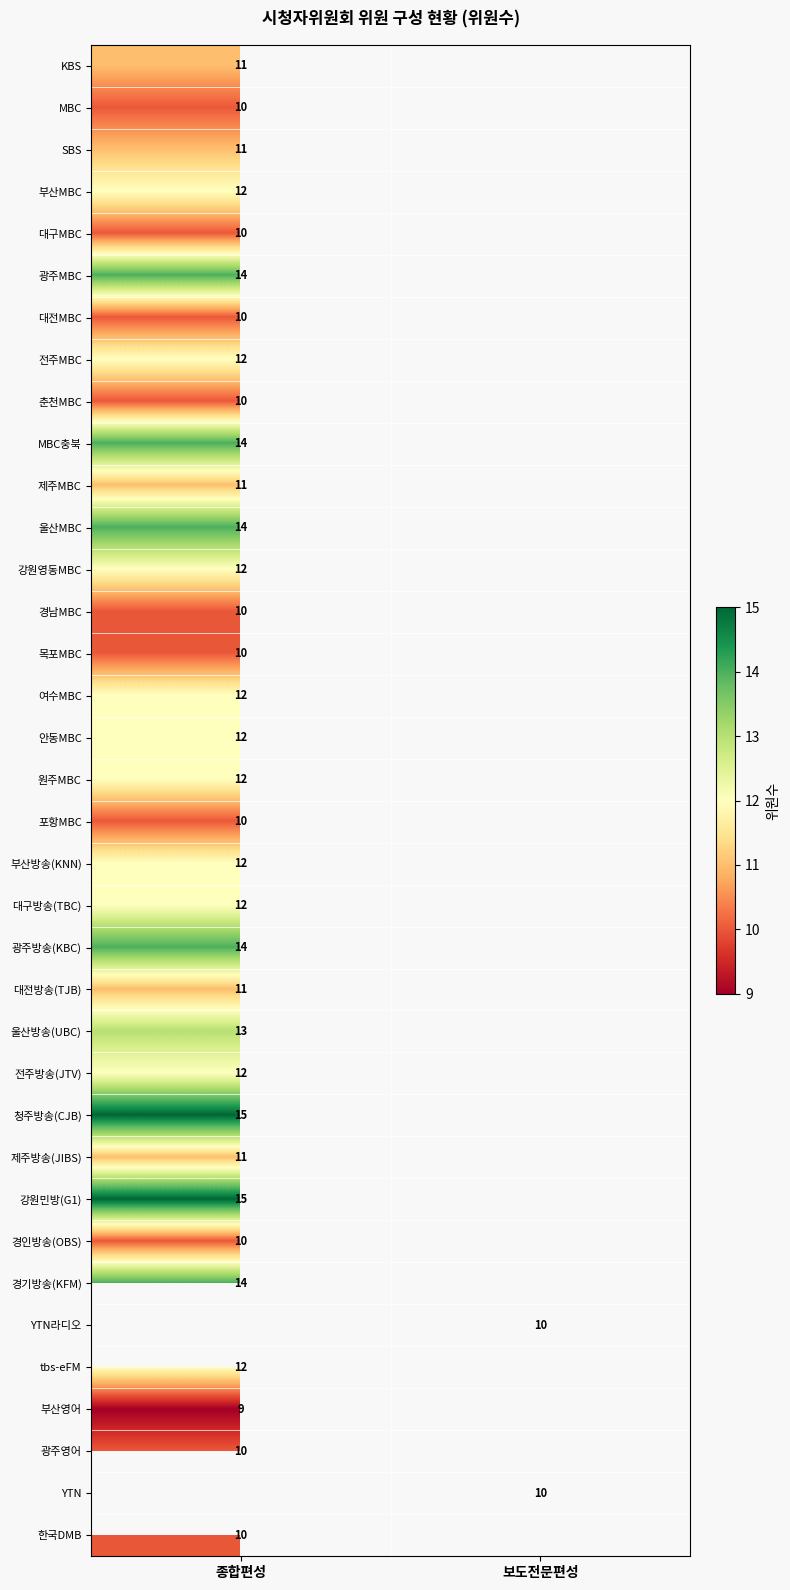

True or false: 강원영동MBC has a value of 16 at 종합편성.

False